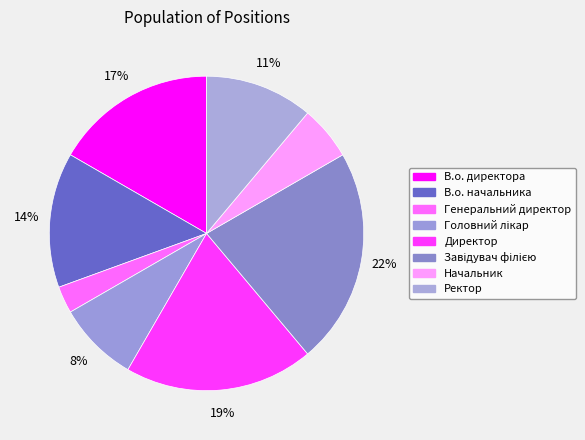

What is the largest slice in the pie chart?

Завідувач філією